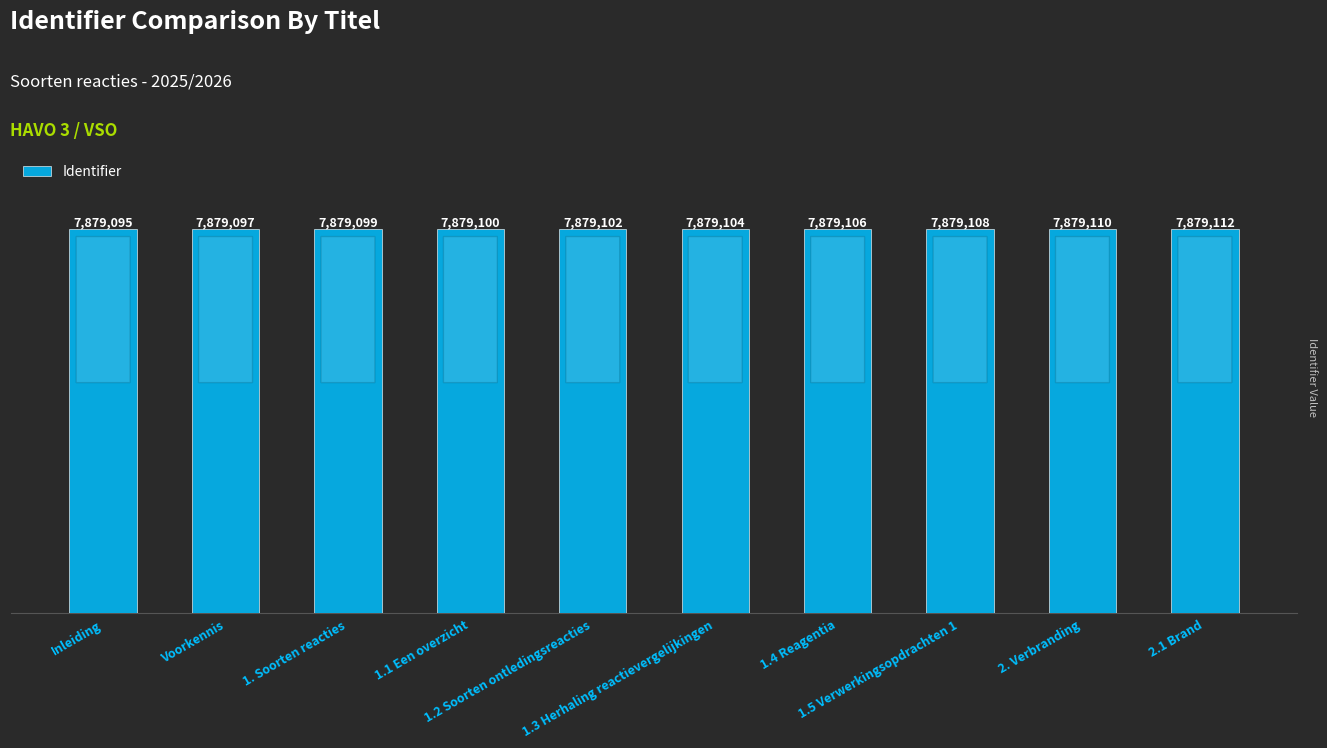

Read the value at Inleiding, to the nearest 10.

7879100